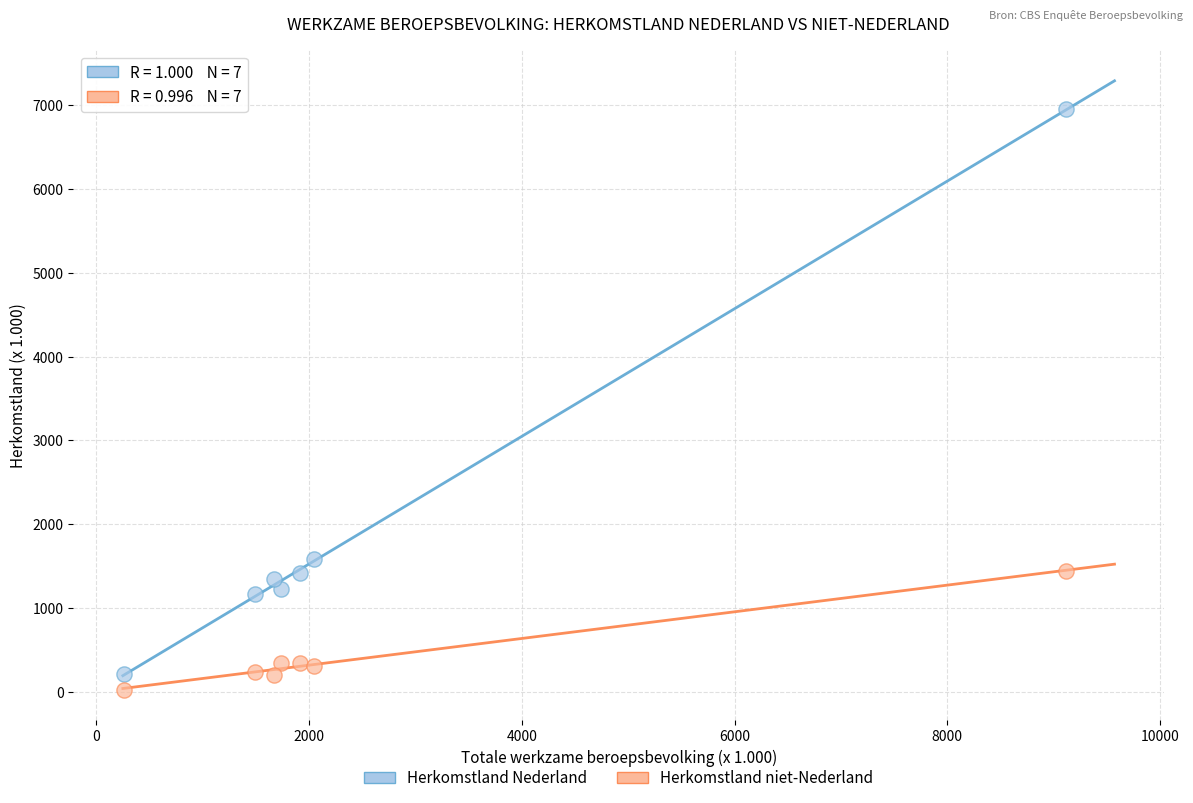

Which series contains the lowest Y value?

Herkomstland niet-Nederland